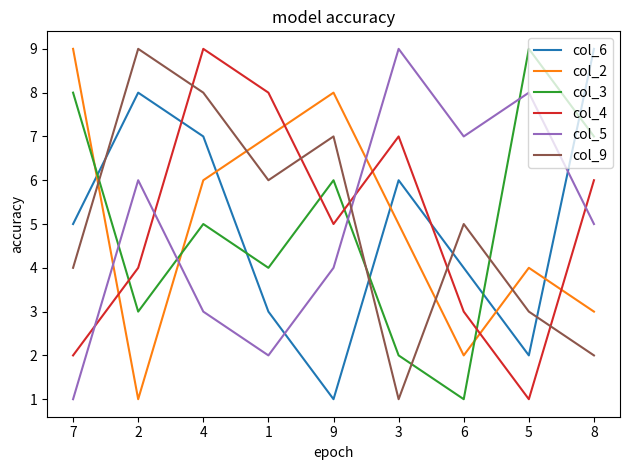

The value of col_9 at 8 is 0. True or false?

False